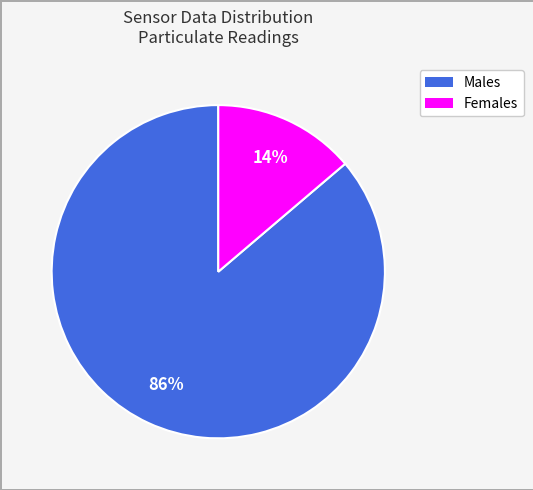

How many segments does this pie chart have?

2